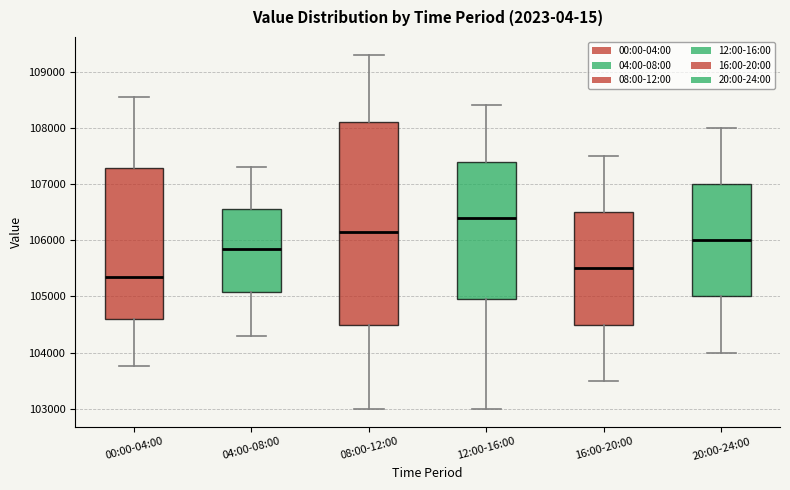

Where does the median line of the box for 08:00-12:00 sit on the y-axis? The values are not printed on the chart, so give them approximately, as read against the axis.

106200